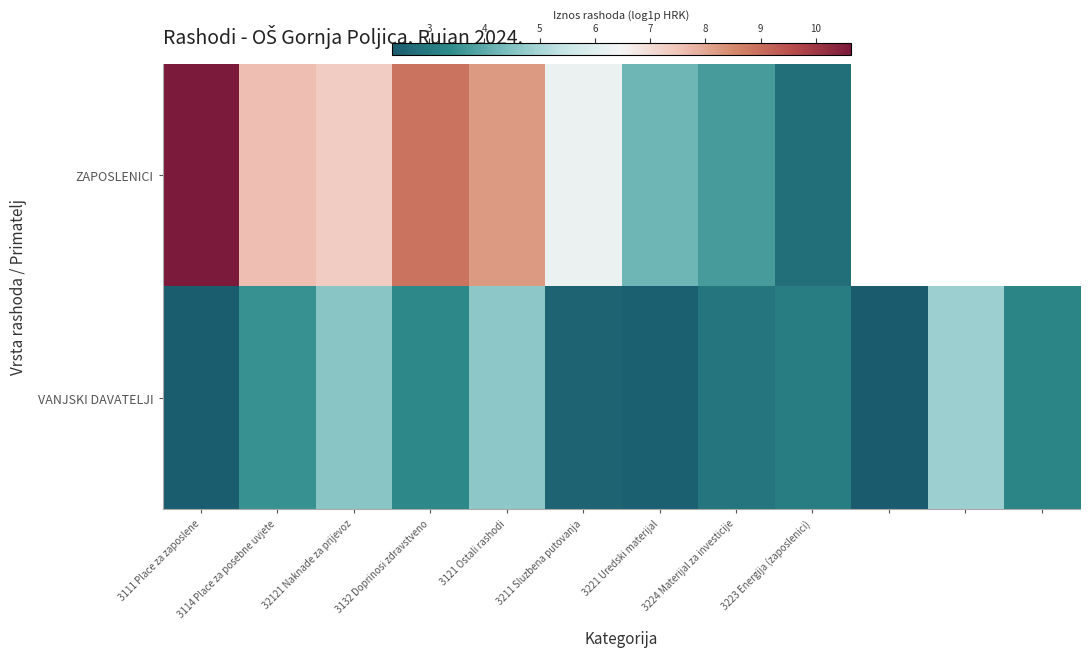

At which category is the sum across all series the highest?

3111 Place za zaposlene